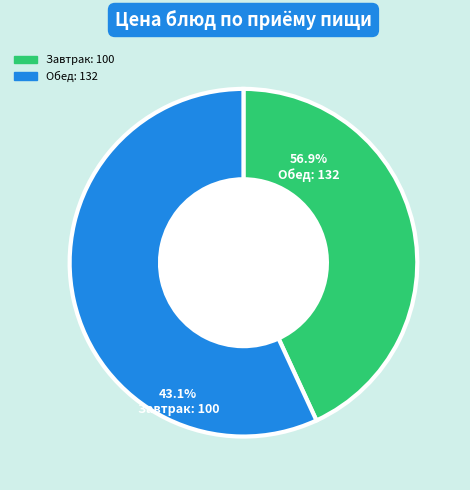

Is there any slice that represents more than half of the pie?

Yes